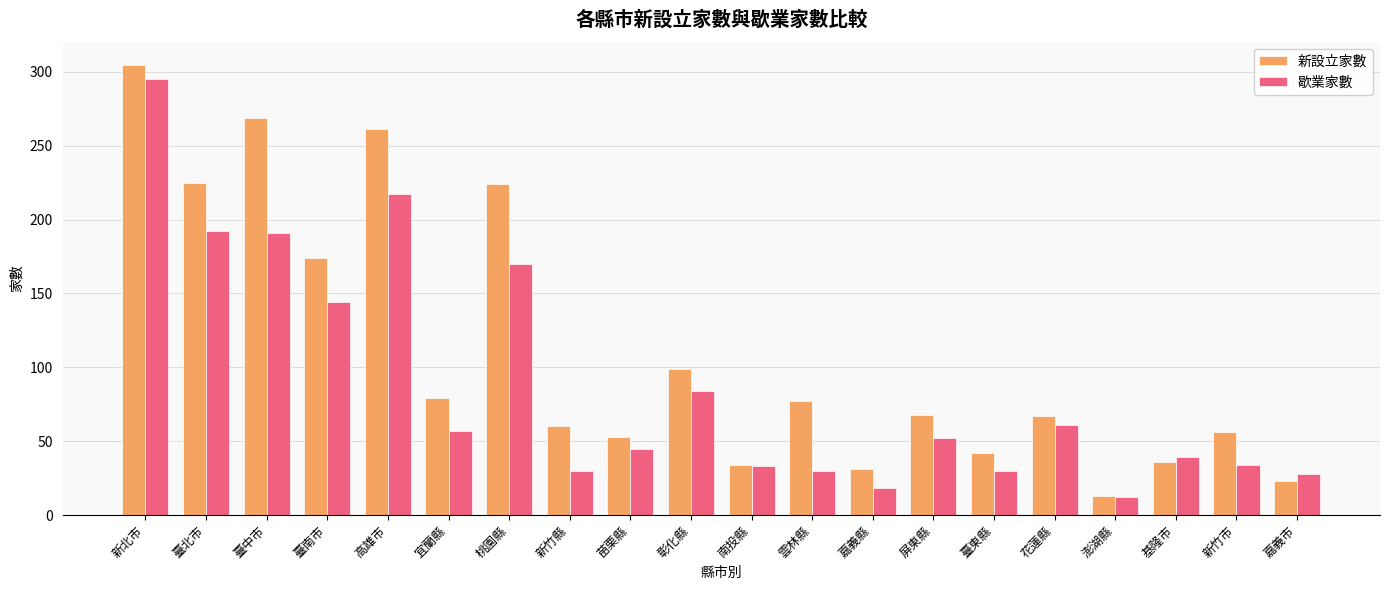

What is the average value of the 新設立家數 series?

110